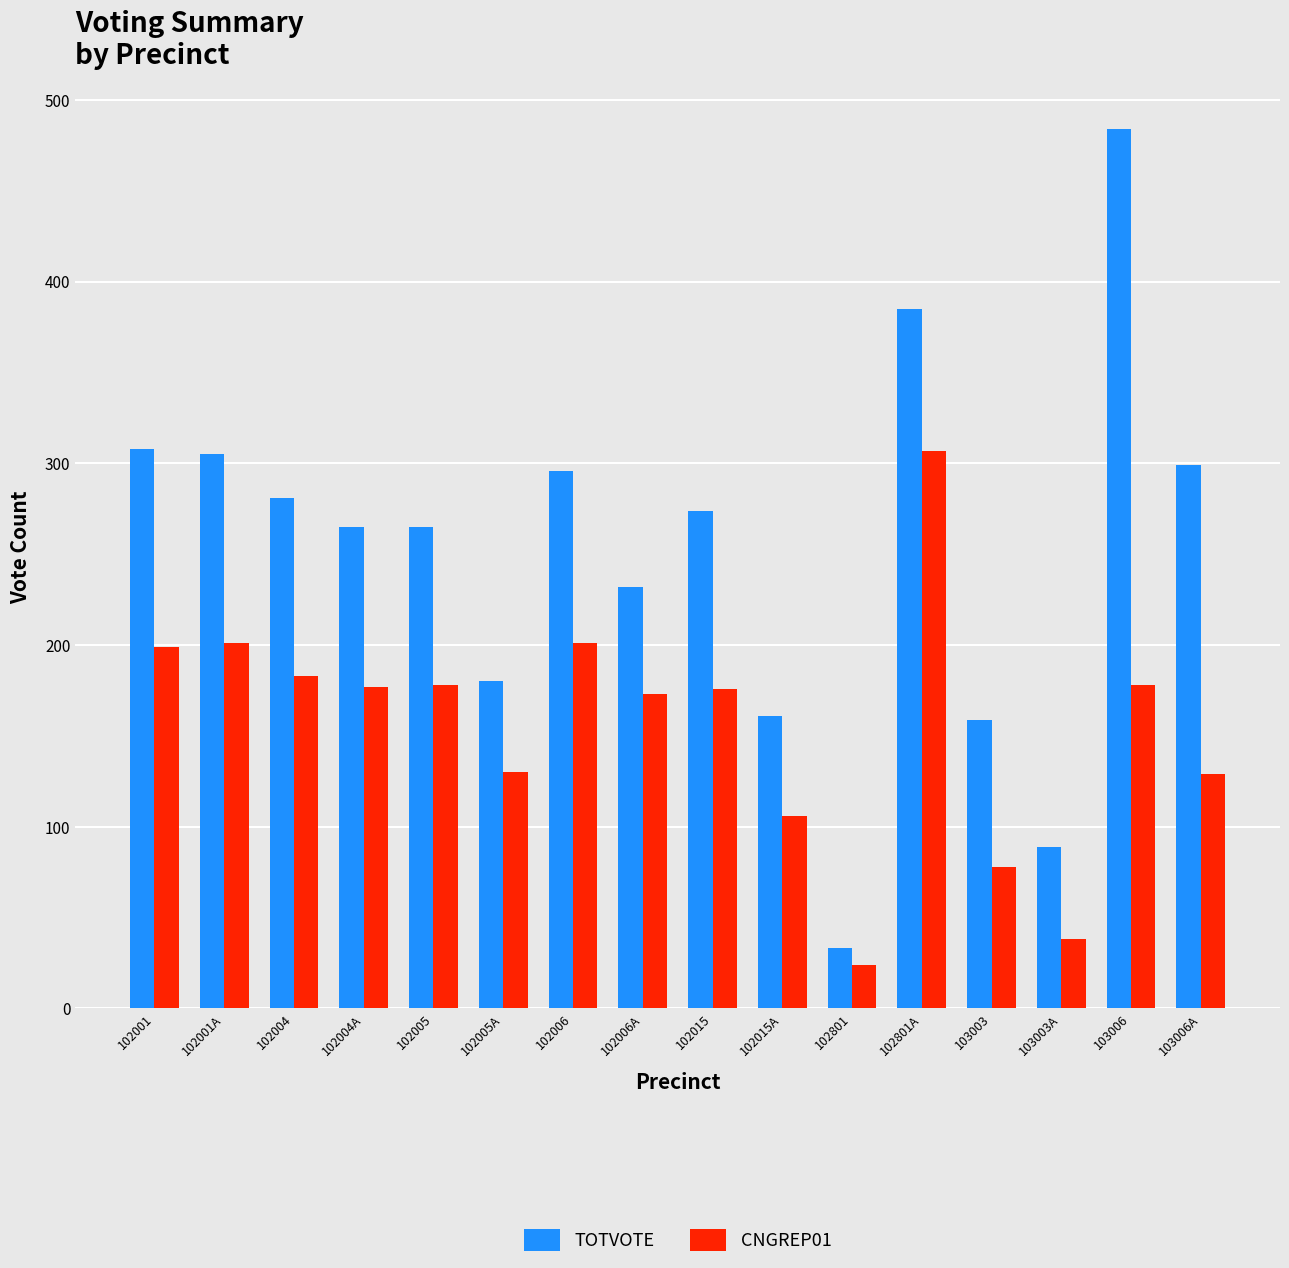

What is the difference between the TOTVOTE values at 102004 and 103003A?

192